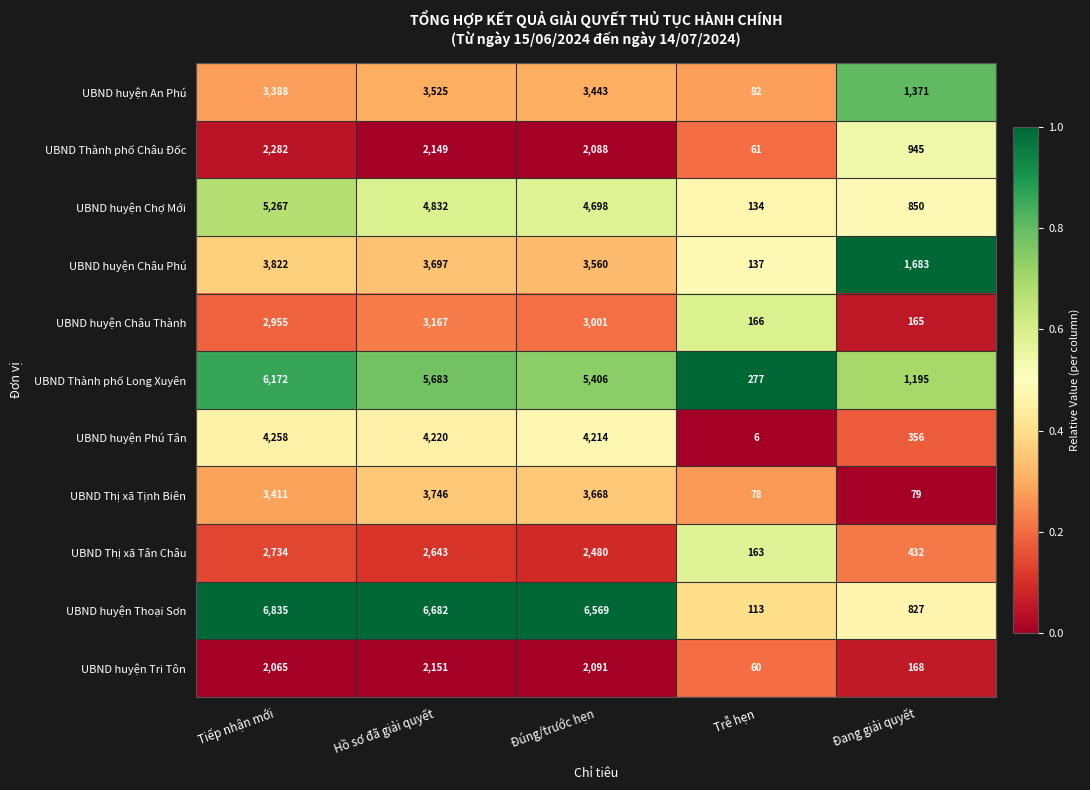

List the labels in order of UBND huyện Thoại Sơn value, largest first.

Tiếp nhận mới, Hồ sơ đã giải quyết, Đúng/trước hẹn, Đang giải quyết, Trễ hẹn